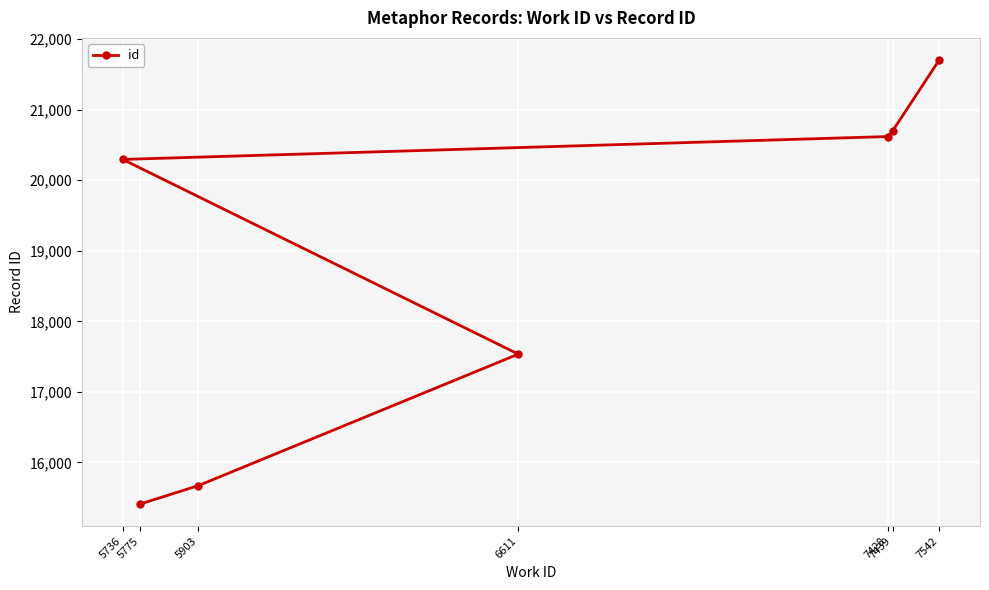

True or false: there are more than 2 points higher than both neighbors.

False